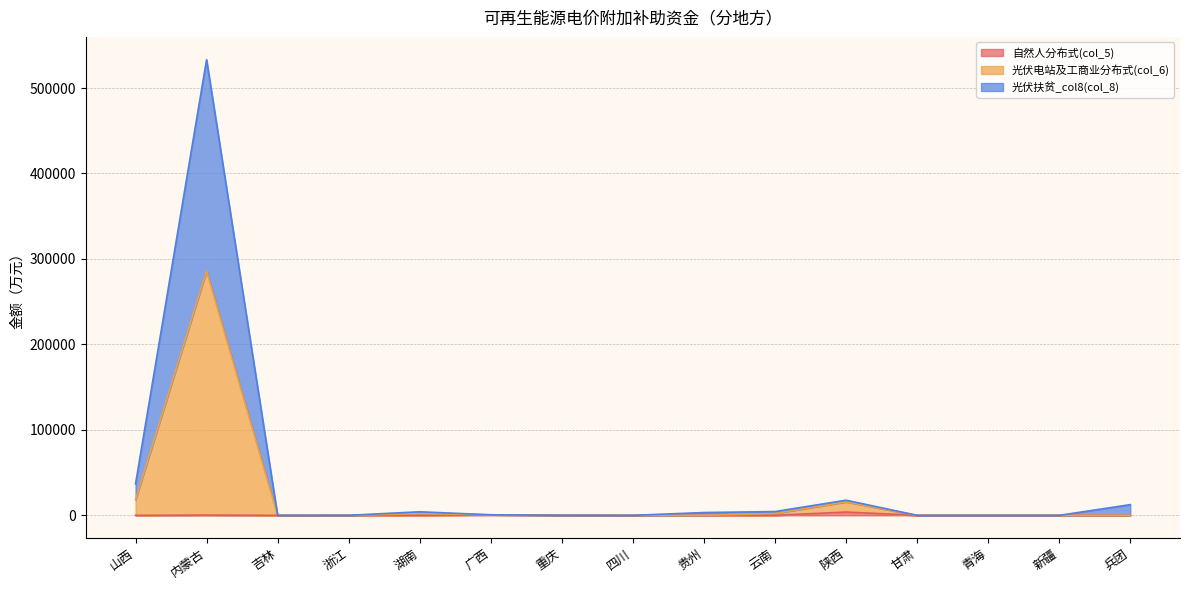

At which category is the sum across all series the highest?

内蒙古